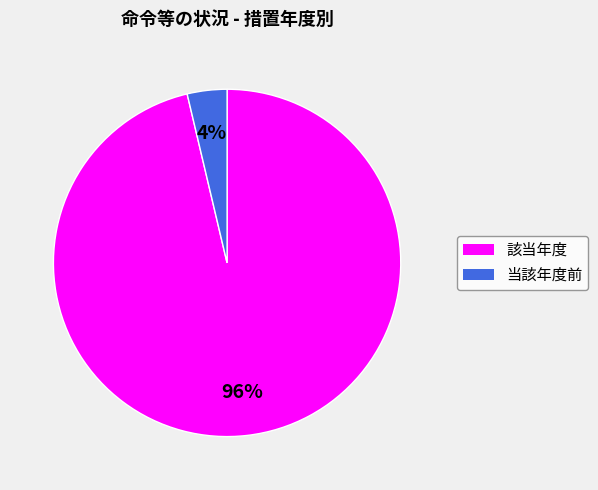

To the nearest percent, what is the average slice percentage?

50%